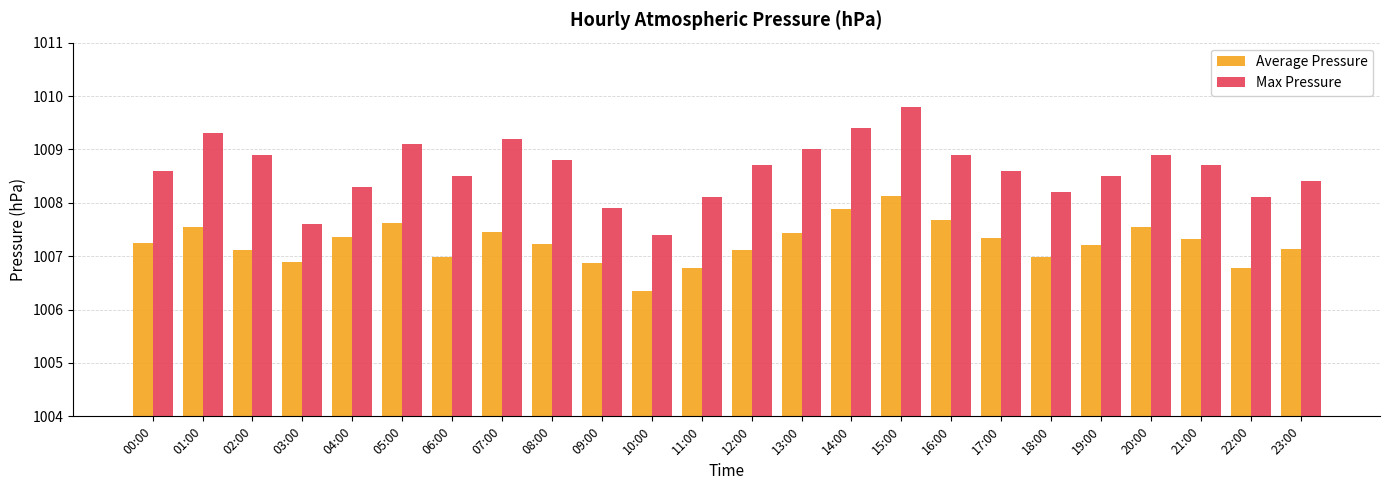

What is the label of the 7th bar from the left?

06:00